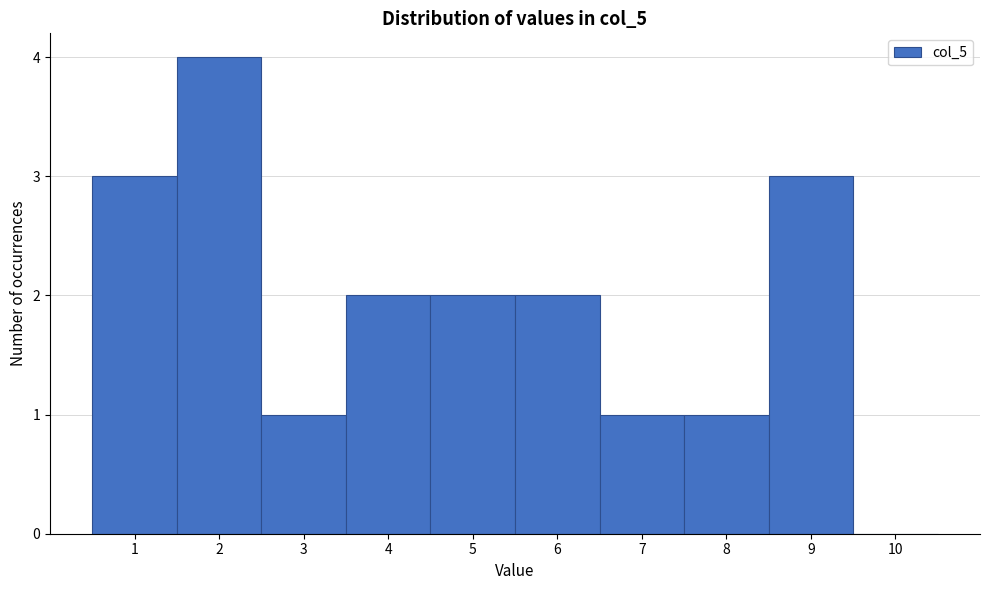

Which range on the x-axis has the tallest bar?

1.5 to 2.5